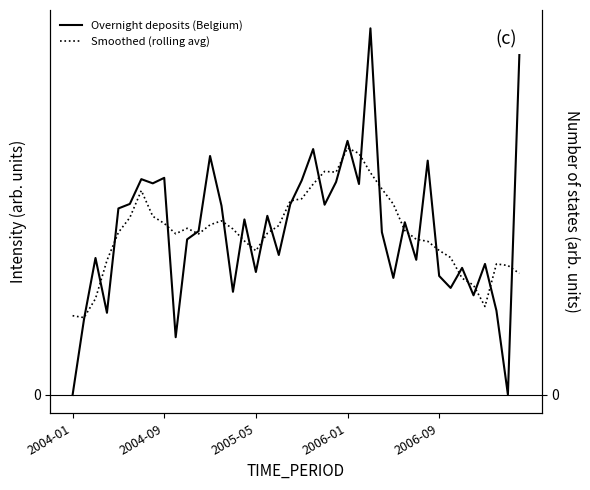

What is the value of the Overnight deposits (Belgium) point at the 3rd from the left?

0.4